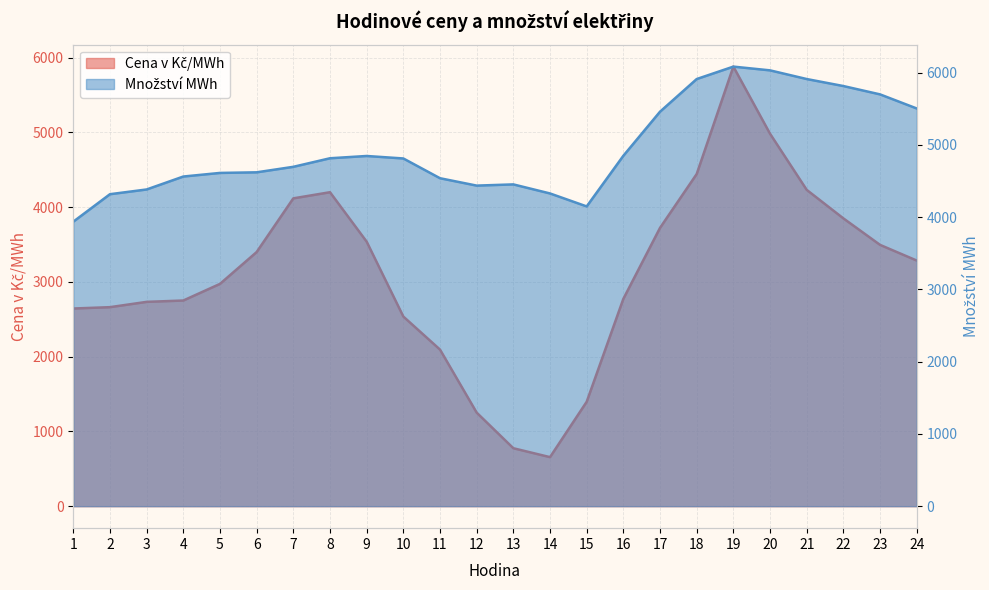

At how many categories does at least one series exceed 5101?

8